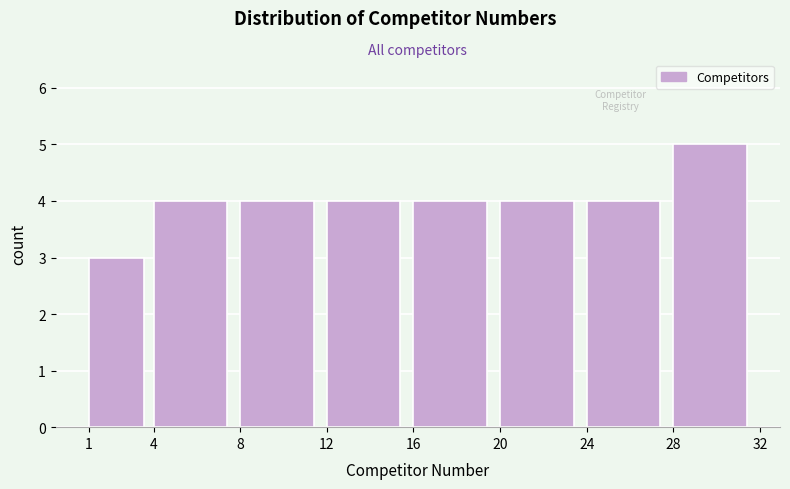

Which range on the x-axis has the tallest bar?

28 to 32